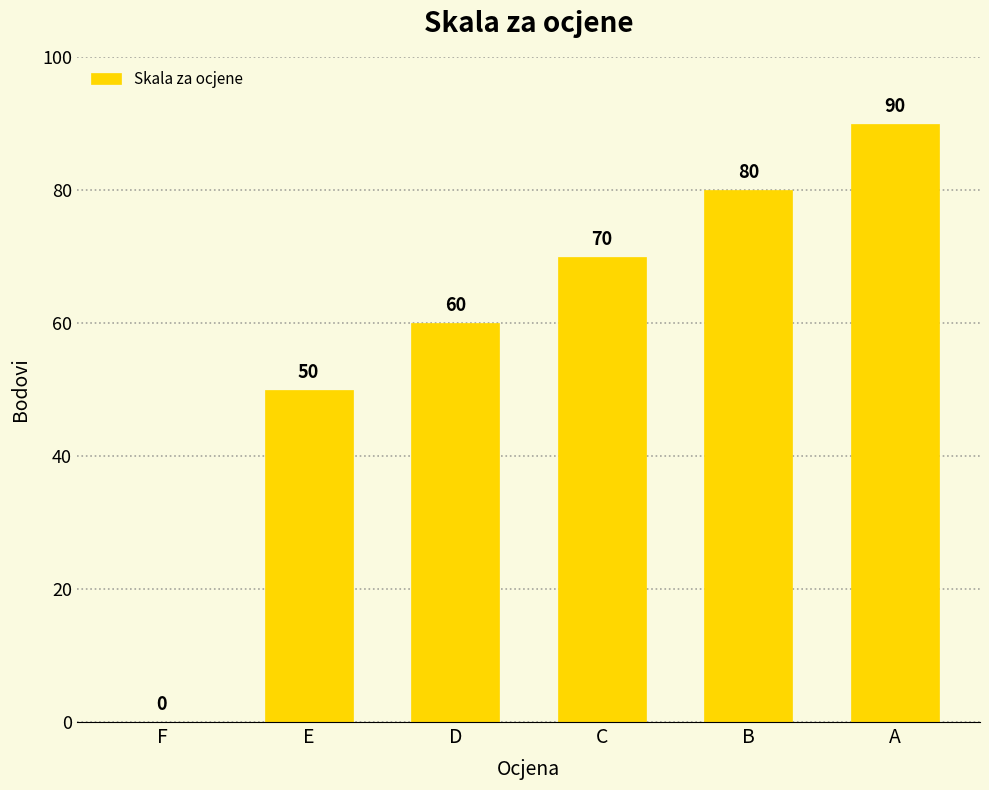

At which label is the value closest to 45?

E